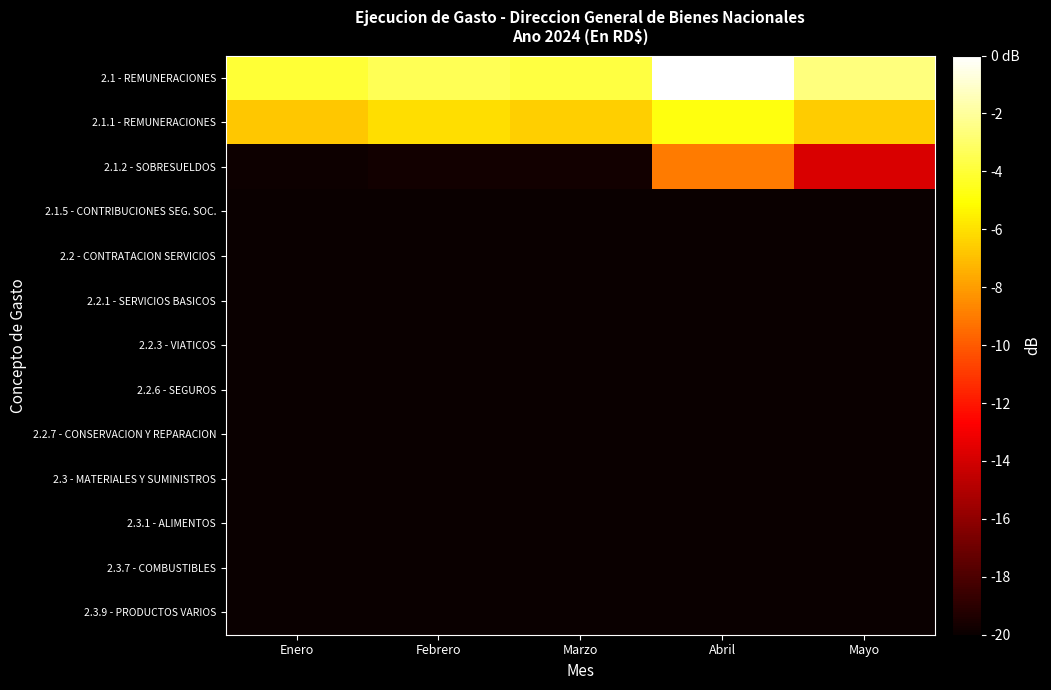

How many data points does each series have?

5